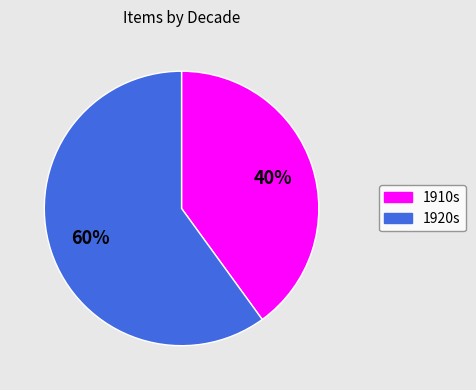

How many slices are in this pie chart?

2